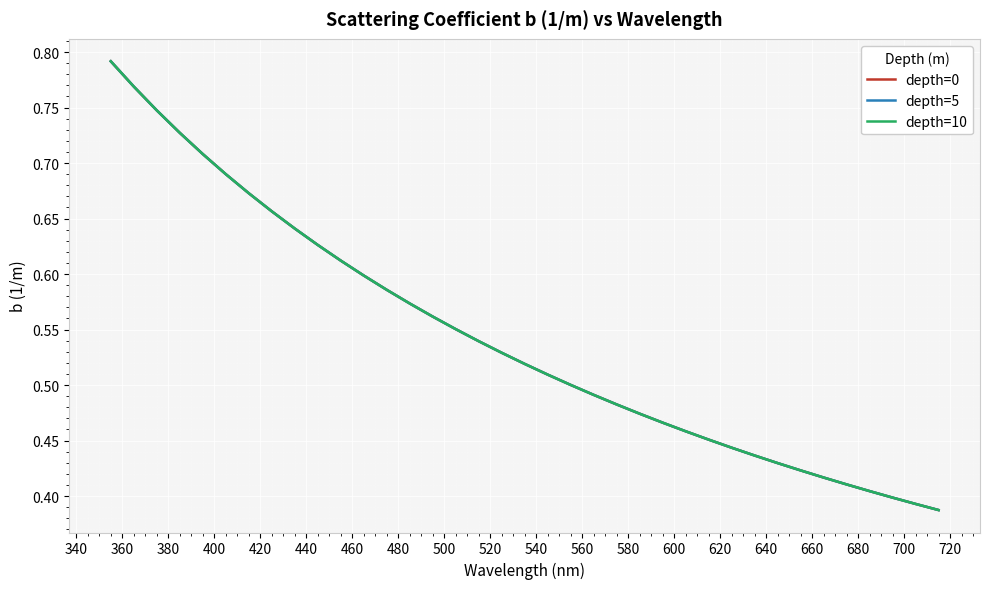

Does the chart have visible grid lines?

Yes